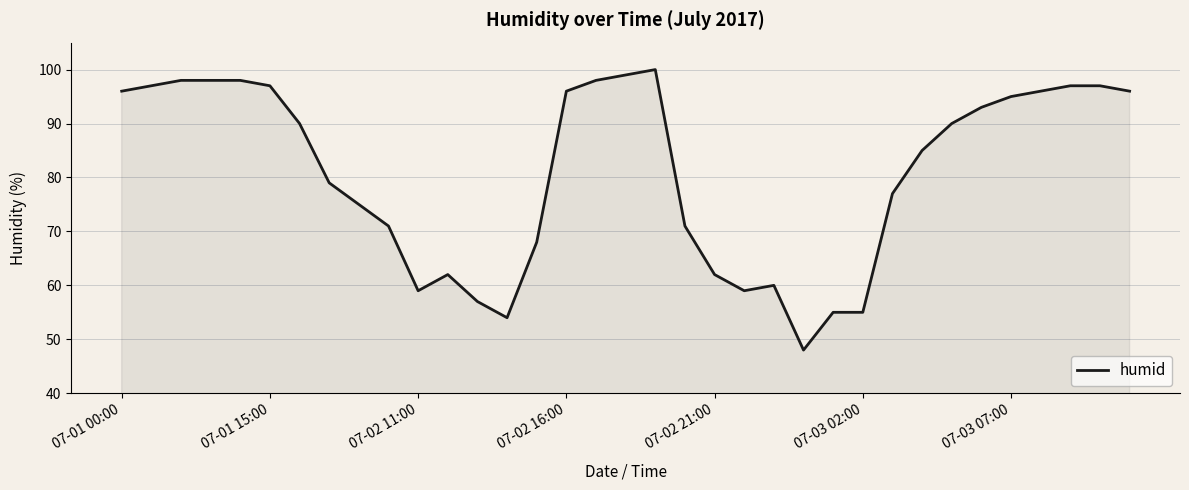

What is the difference between the maximum and minimum values?

52